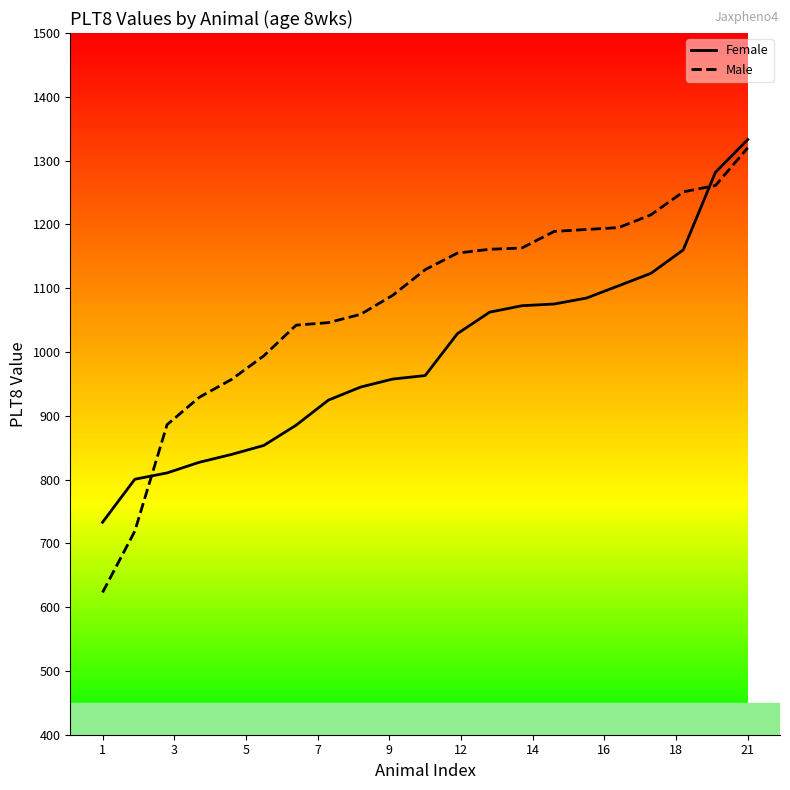

True or false: Male and Female intersect in this chart.

True